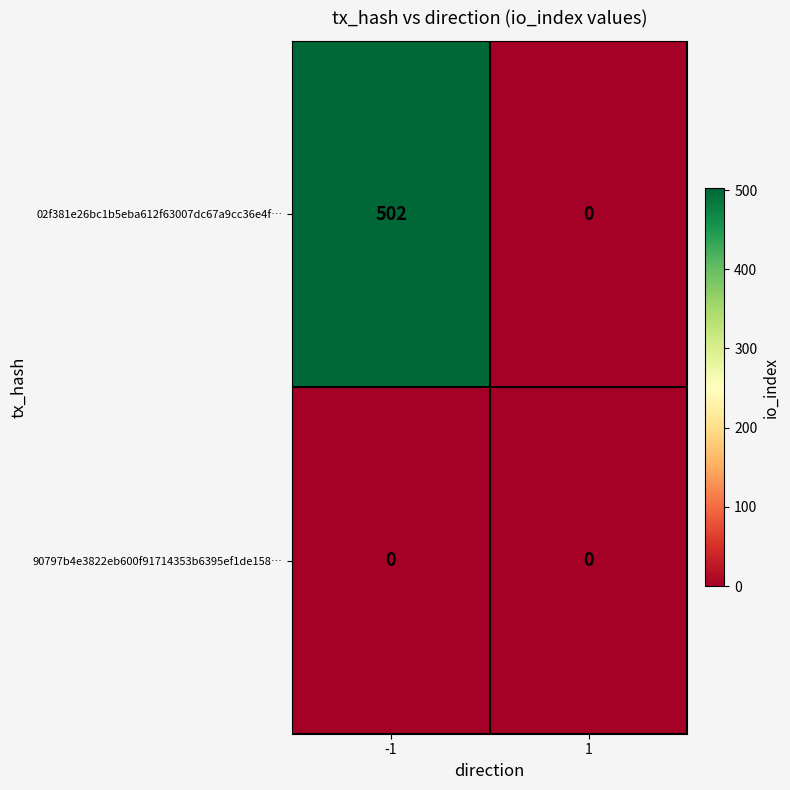

Which series has the largest total across all categories?

02f381e26bc1b5eba612f63007dc67a9cc36e4f…